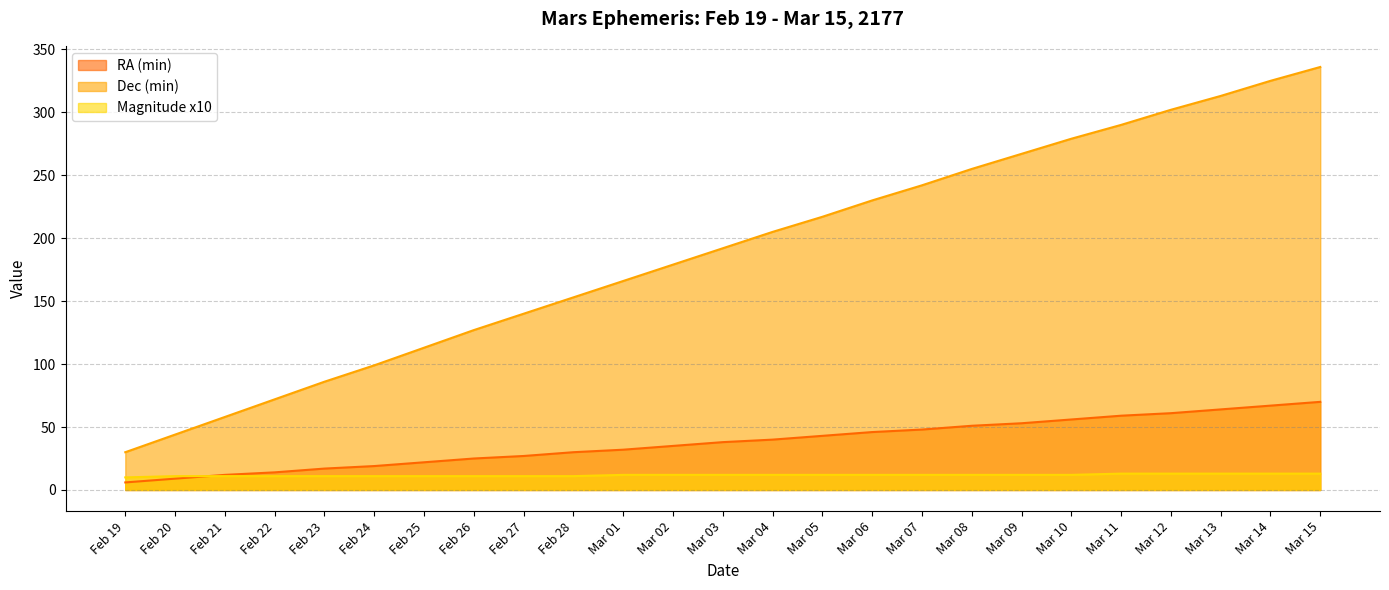

What position from the left is Feb 24?

6